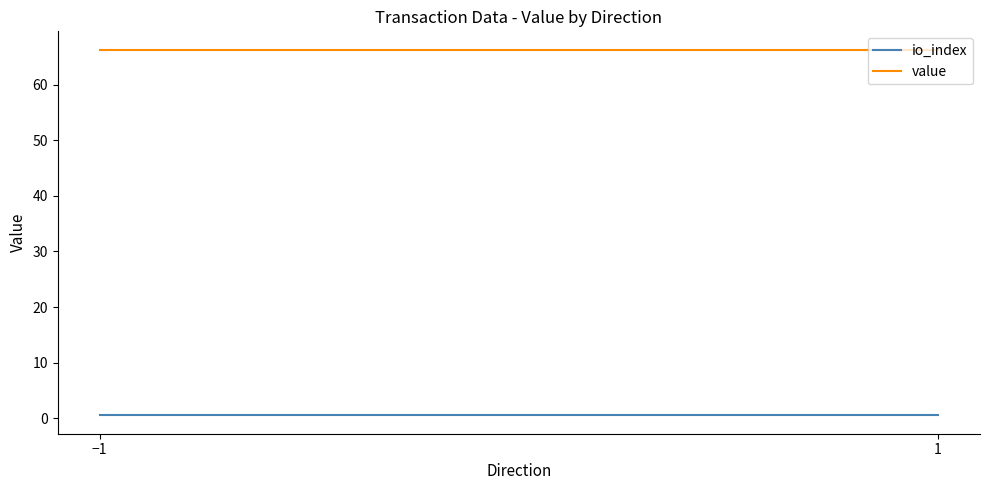

Which series has the largest total across all categories?

value